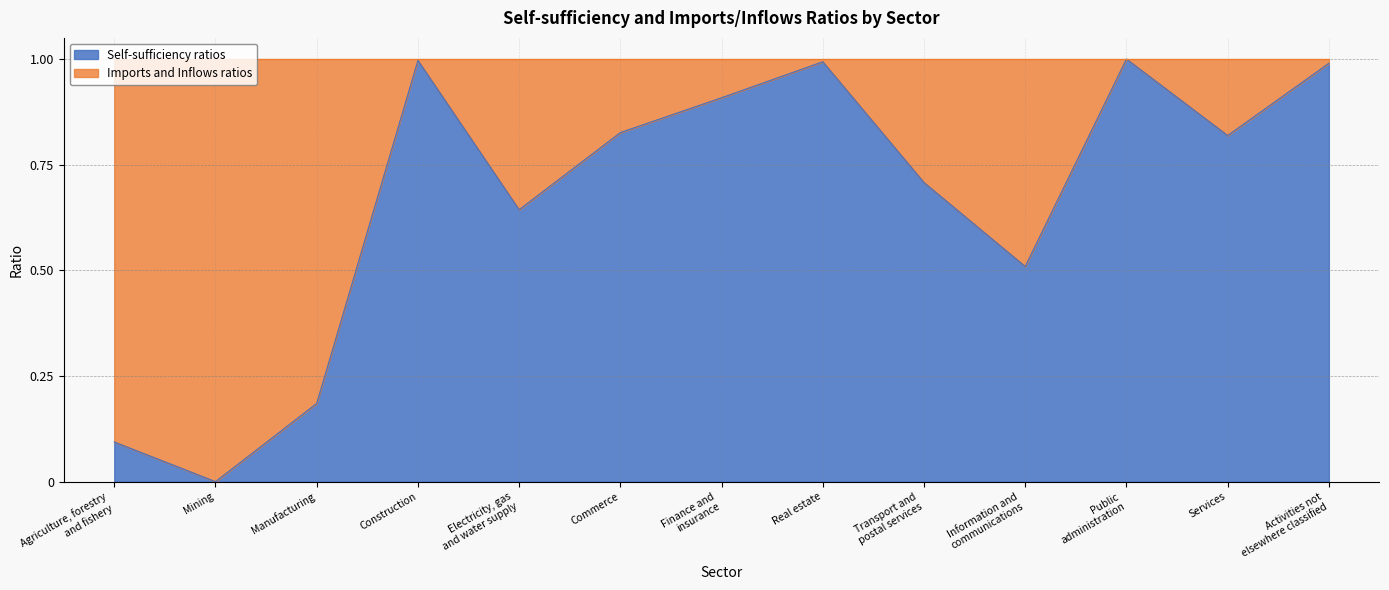

How many interior local peaks (higher than both neighbors) does the data have?

3